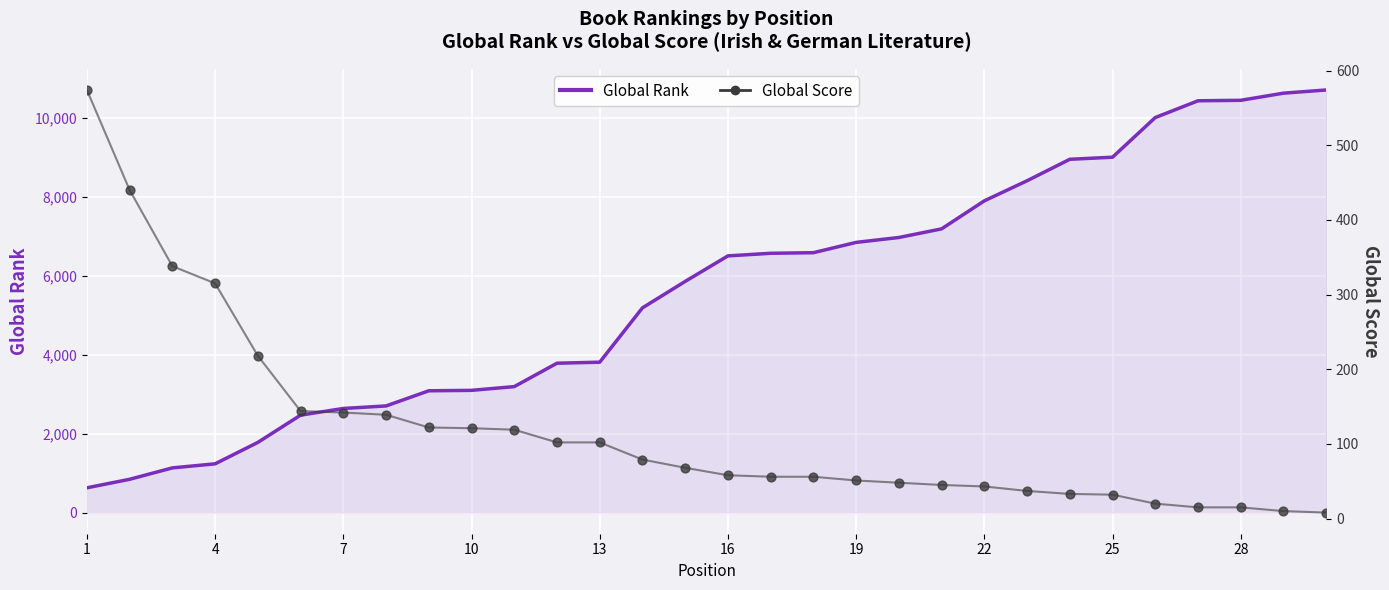

Which series has the largest Y range (max minus min)?

Global Rank